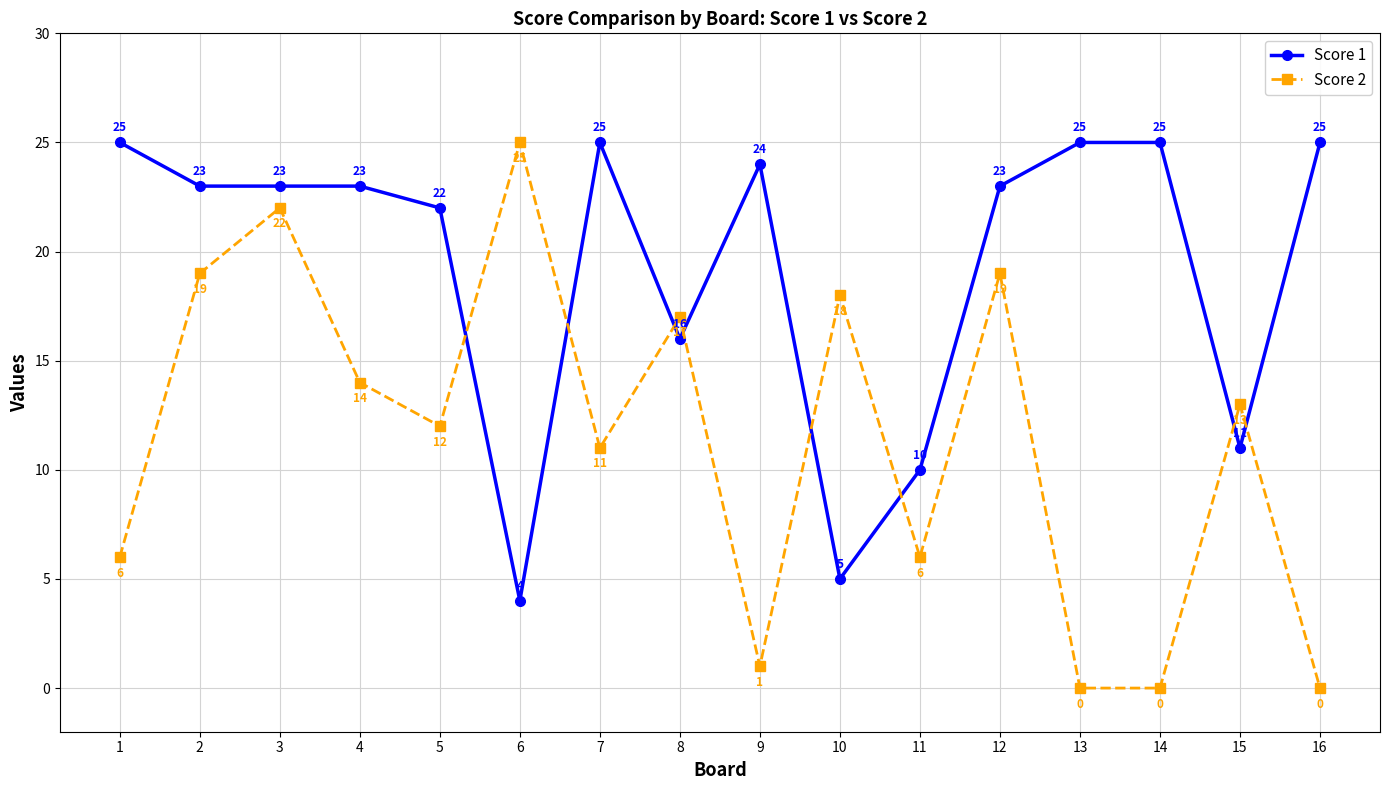

How many distinct data groups are displayed?

2